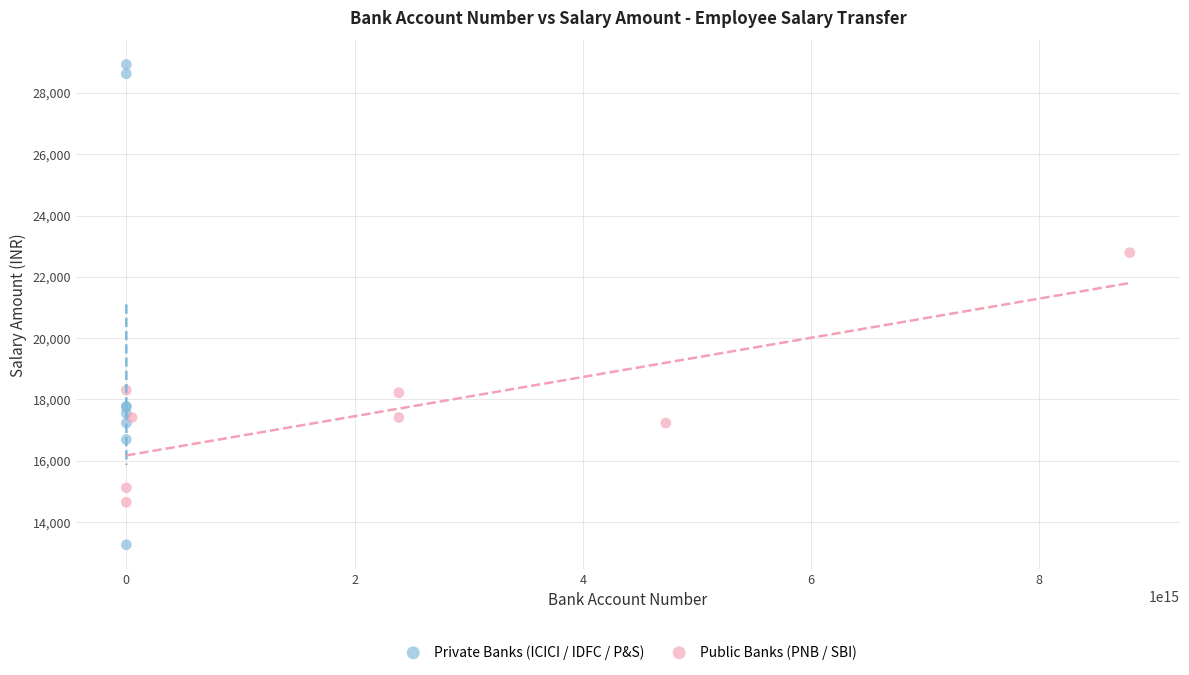

Which series has the largest Y range (max minus min)?

Private Banks (ICICI / IDFC / P&S)